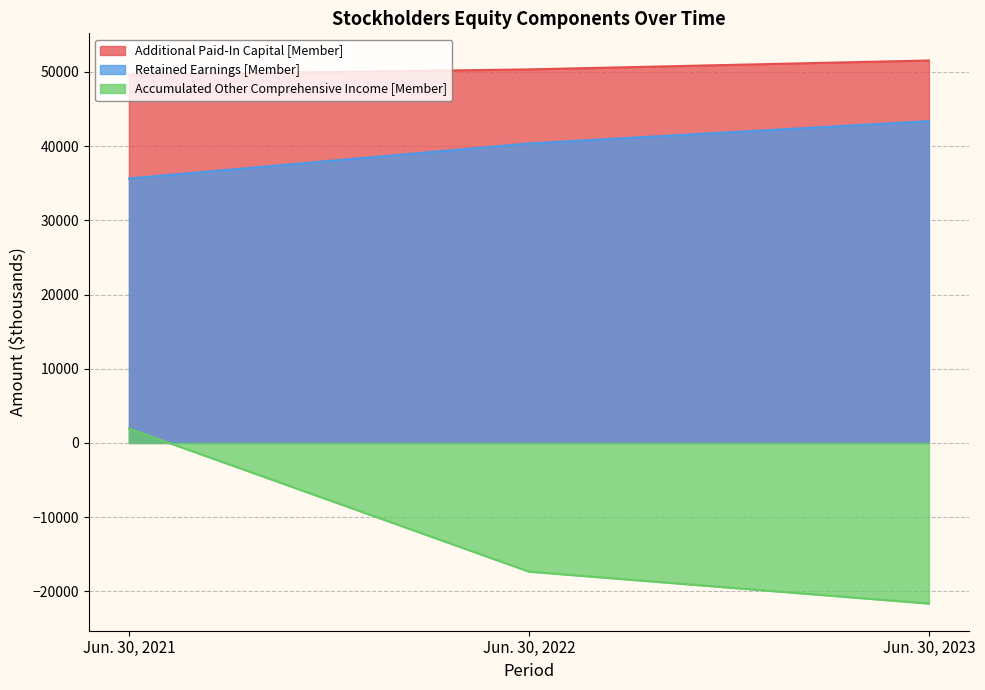

Read the Additional Paid-In Capital [Member] value at Jun. 30, 2022, to the nearest 50.

50350